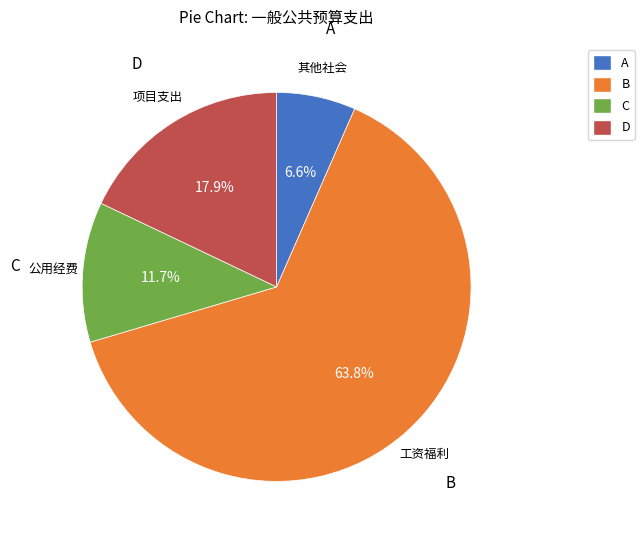

What is the smallest slice in the pie chart?

A